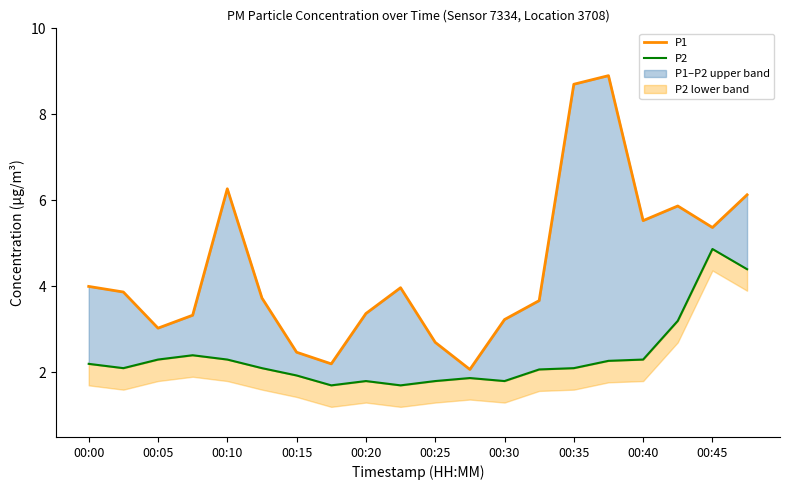

The P2 series shows 1.9 at 00:15. True or false?

True